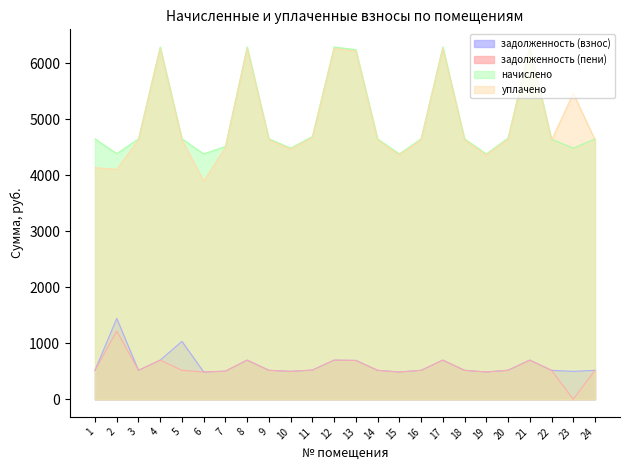

At which label does задолженность (пени) reach its minimum?

23